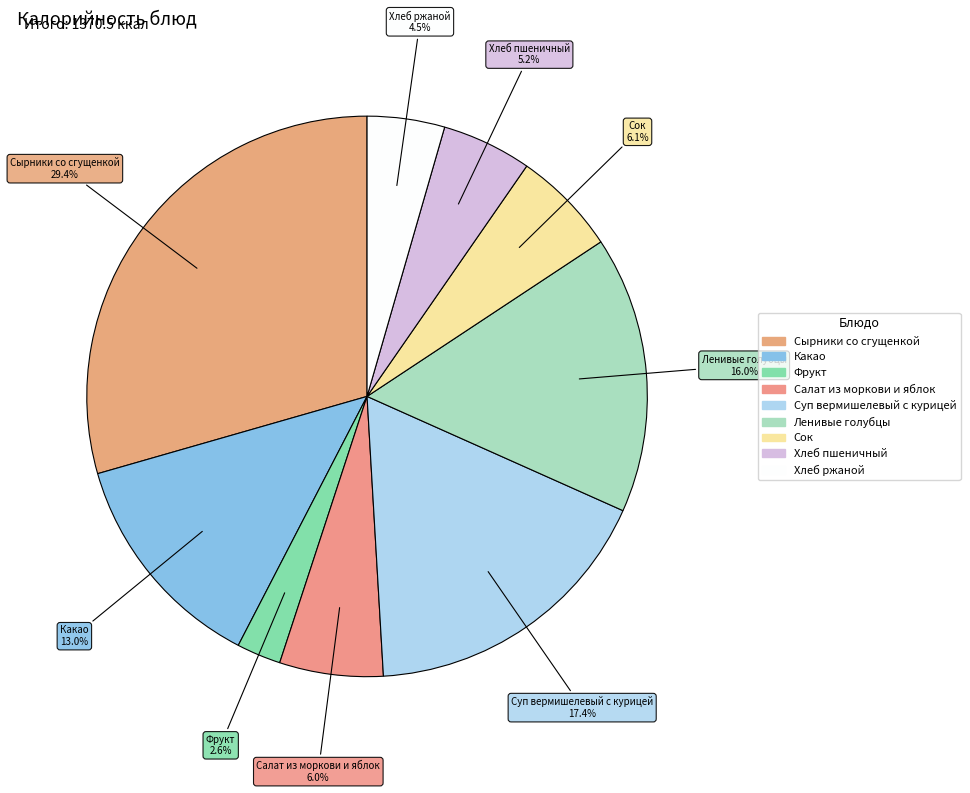

What is the largest slice in the pie chart?

Сырники со сгущенкой